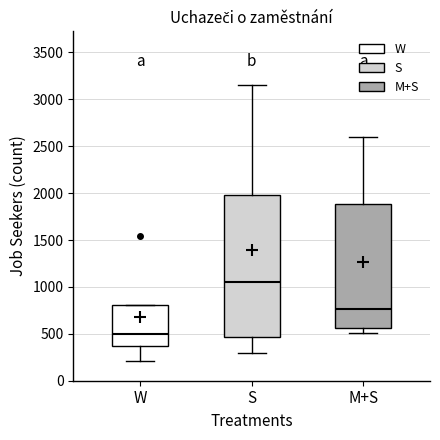

Which box is the tallest, from its lower edge to its upper edge?

S